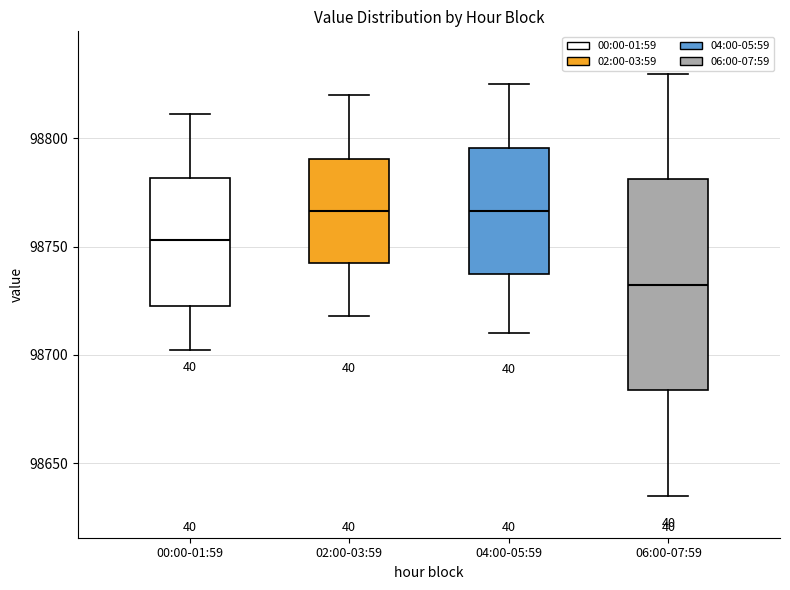

Reading left to right, transcribe this box plot: for each box, give where its median line is, the range the box spans, and where its two whiskers end, as read against the y-axis. The values are not printed on the chart, so give them approximately, as read against the axis.

00:00-01:59: median 98755, box 98720 to 98780, whiskers 98700 to 98810
02:00-03:59: median 98765, box 98740 to 98790, whiskers 98720 to 98820
04:00-05:59: median 98765, box 98735 to 98795, whiskers 98710 to 98825
06:00-07:59: median 98735, box 98685 to 98780, whiskers 98635 to 98830